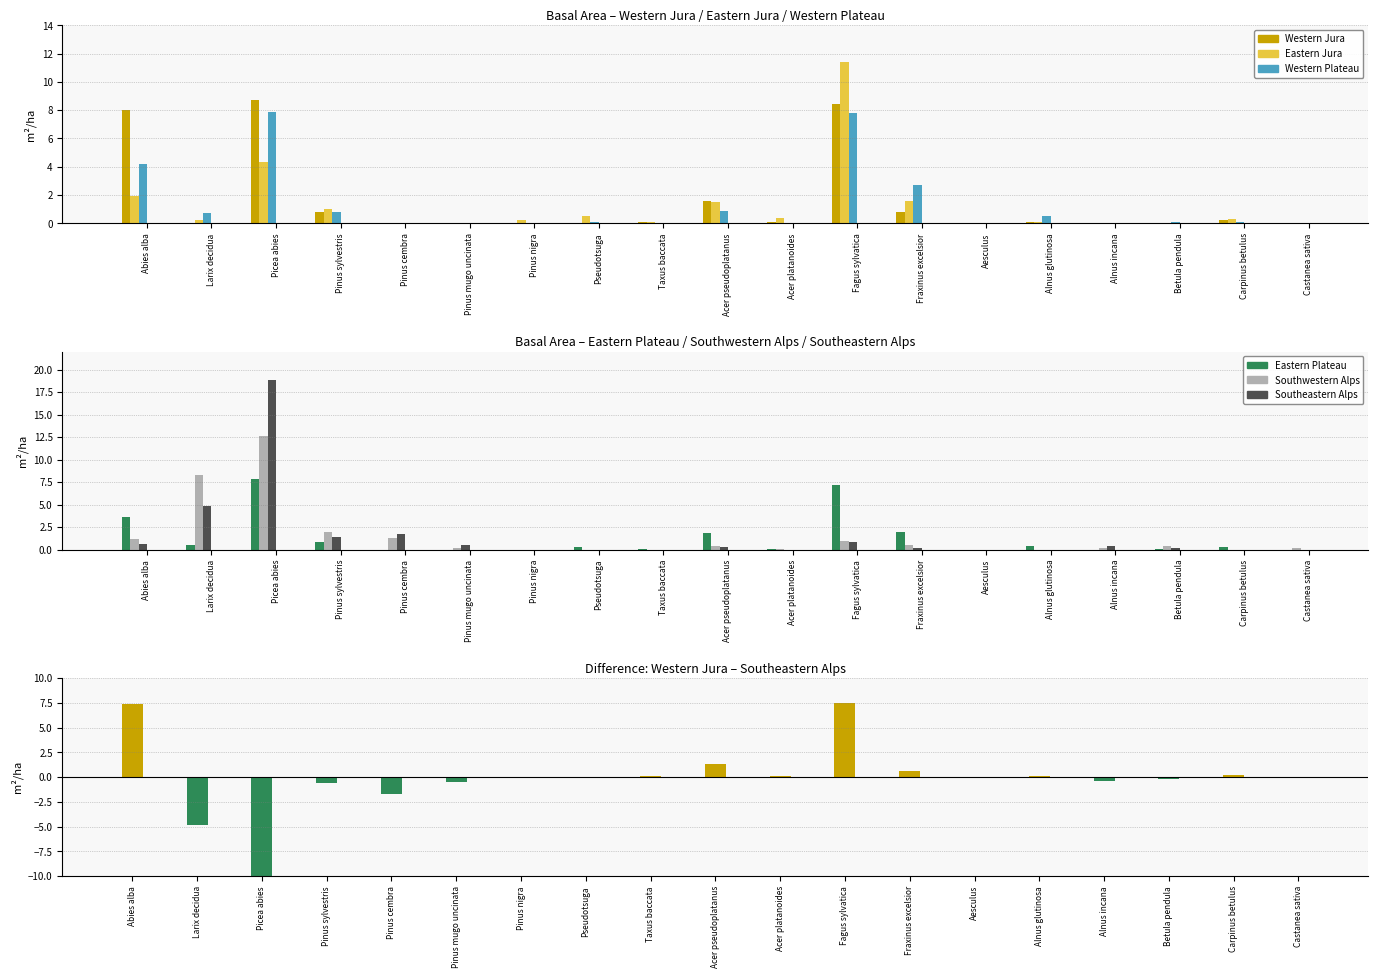

What are all the series names shown in the legend?

Western Jura, Eastern Jura, Western Plateau, Eastern Plateau, Southwestern Alps, Southeastern Alps